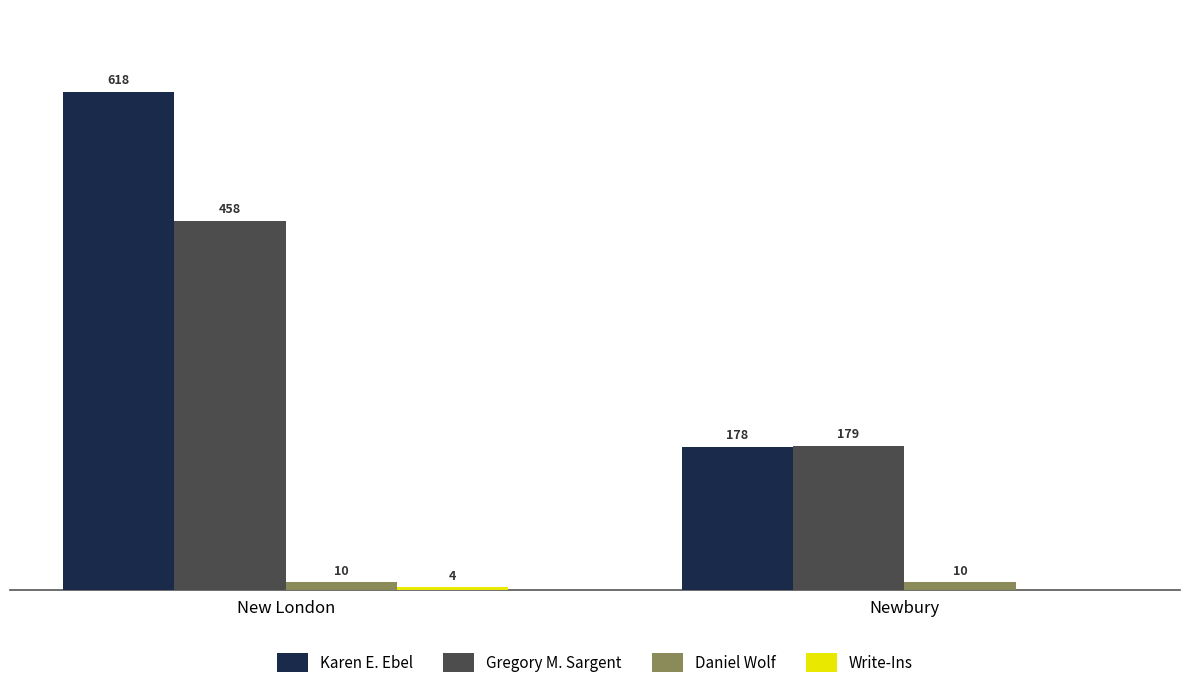

Which series has the largest total across all categories?

Karen E. Ebel